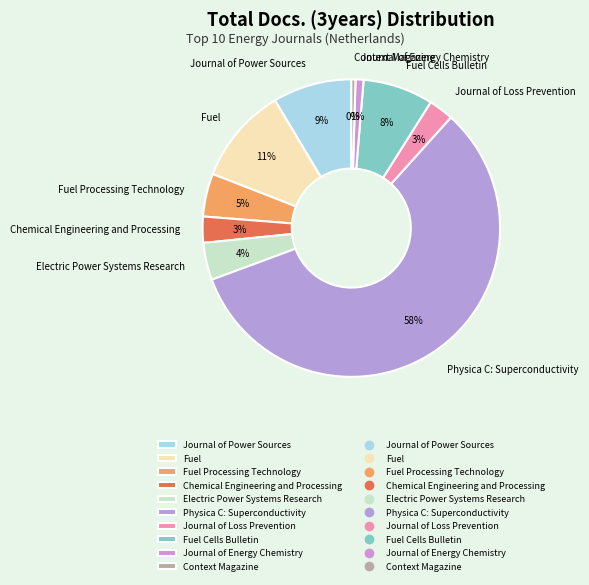

Count the number of slices in the pie.

10